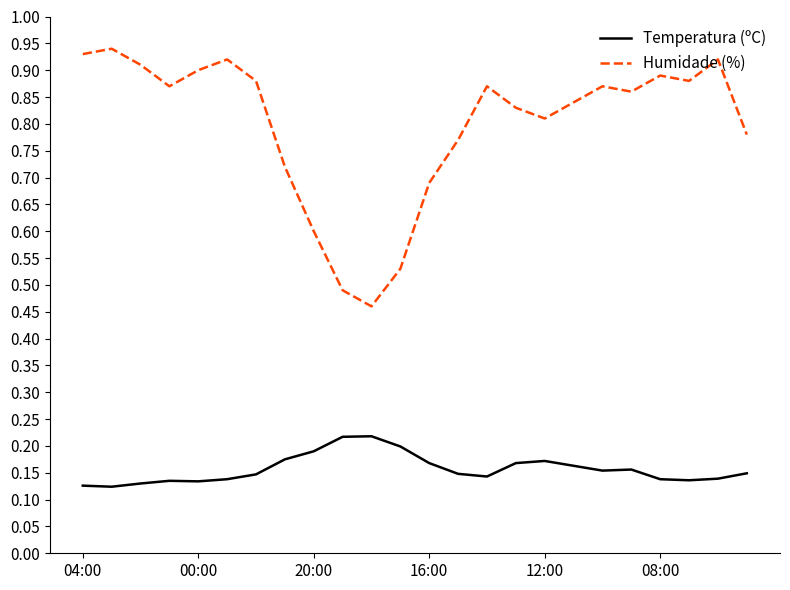

Which series has the largest range (max minus min)?

Humidade (%)